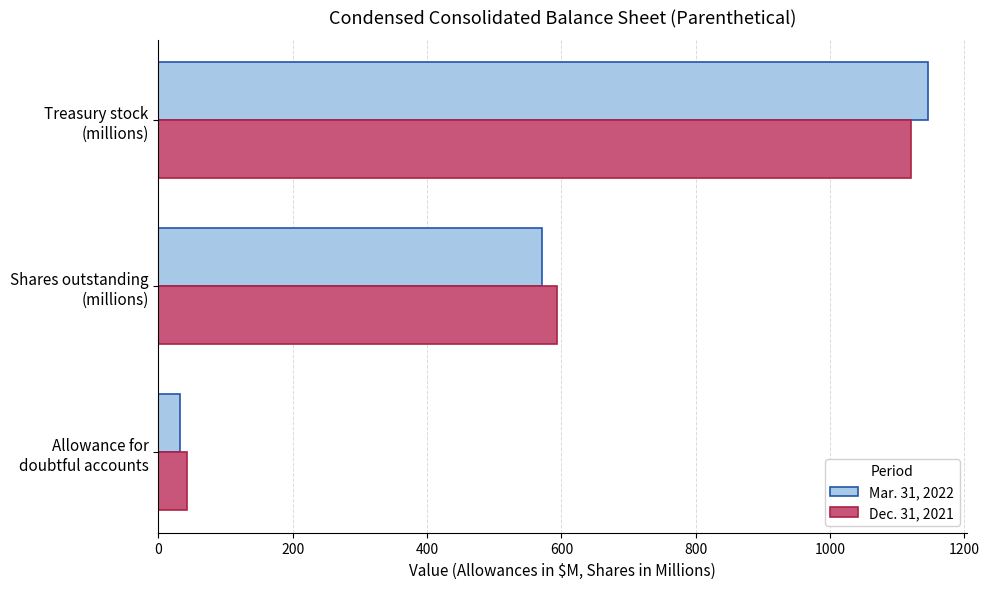

Rank the series by their average value, from lowest to highest.

Mar. 31, 2022, Dec. 31, 2021